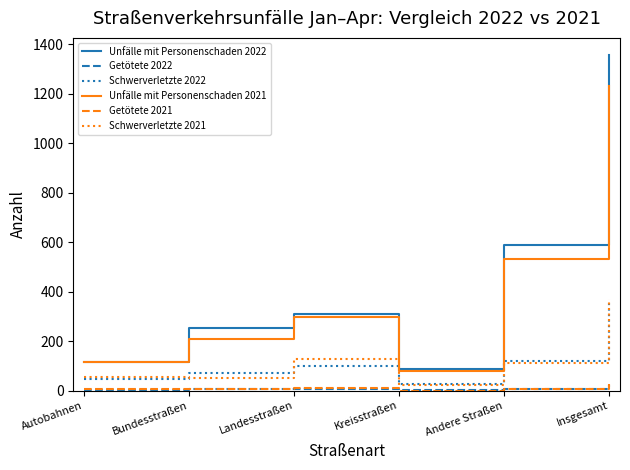

Is the value of Unfälle mit Personenschaden 2021 at Landesstraßen greater than the value of Getötete 2021 at Insgesamt?

Yes